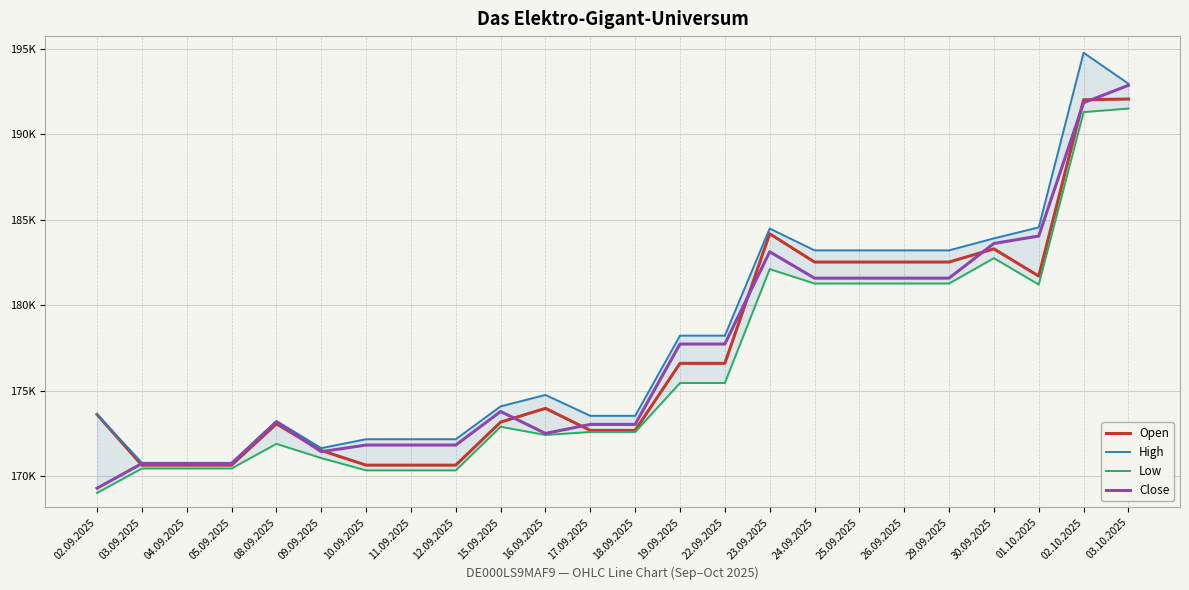

What is the label of the 11th point from the left?

16.09.2025